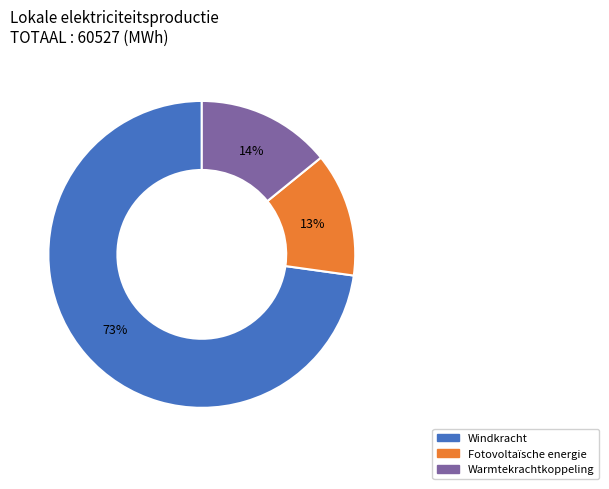

To the nearest percent, what is the difference between the Warmtekrachtkoppeling and Windkracht slice percentages?

59%